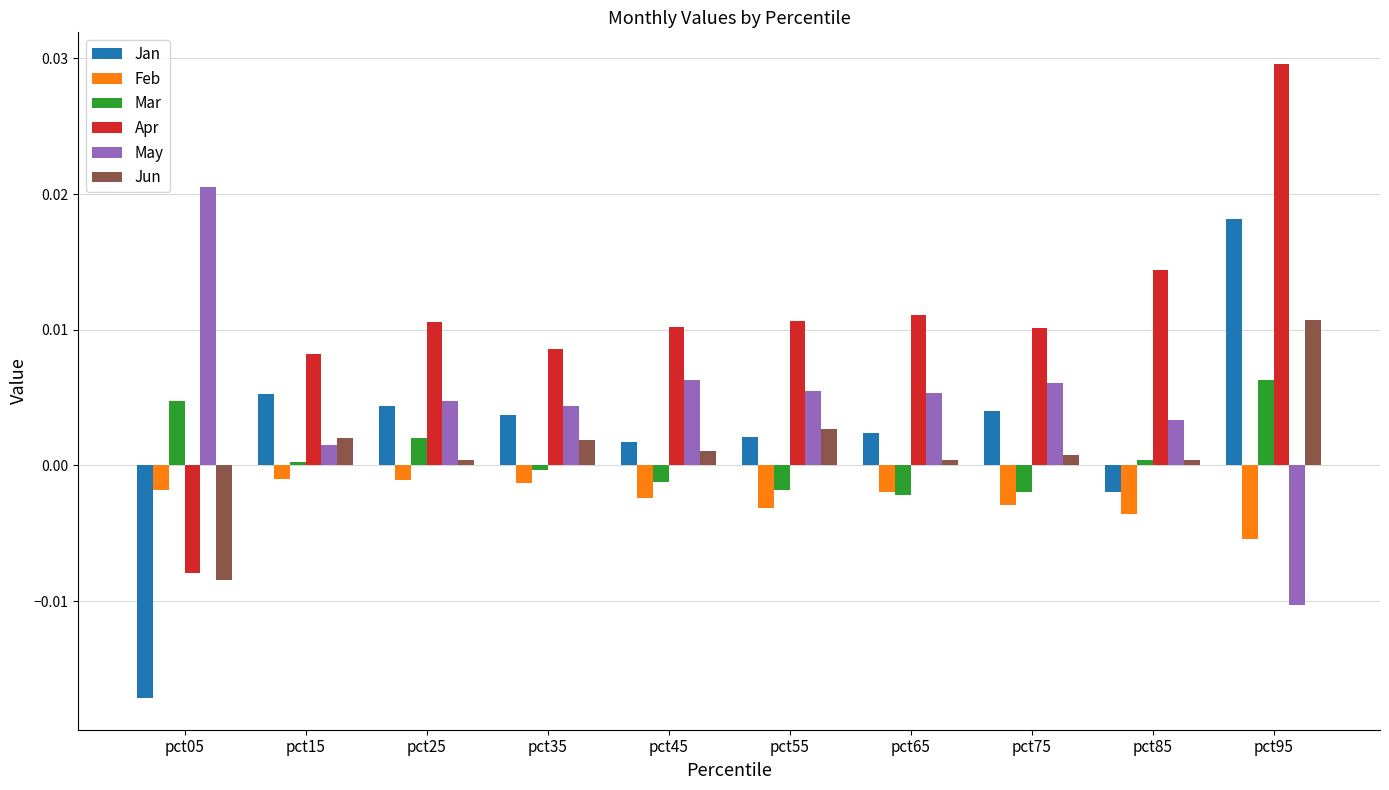

Where is May nearest to the value 0?

pct15